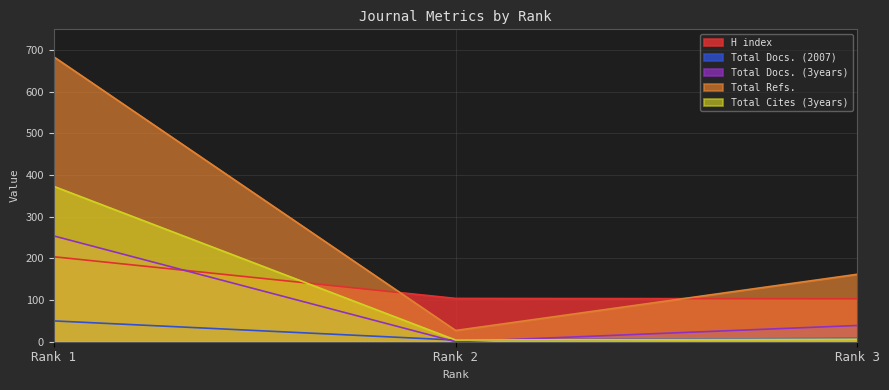

At Rank 3, list the series in order from smallest to largest.

Total Cites (3years), Total Docs. (2007), Total Docs. (3years), H index, Total Refs.